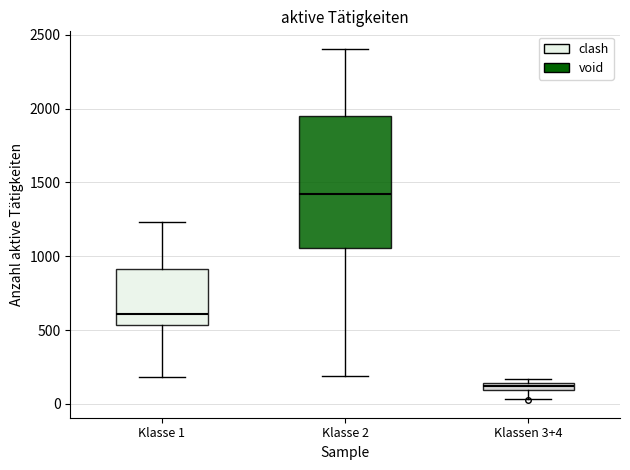

Where does the upper whisker of the box for Klasse 2 end on the y-axis? The values are not printed on the chart, so give them approximately, as read against the axis.

2400